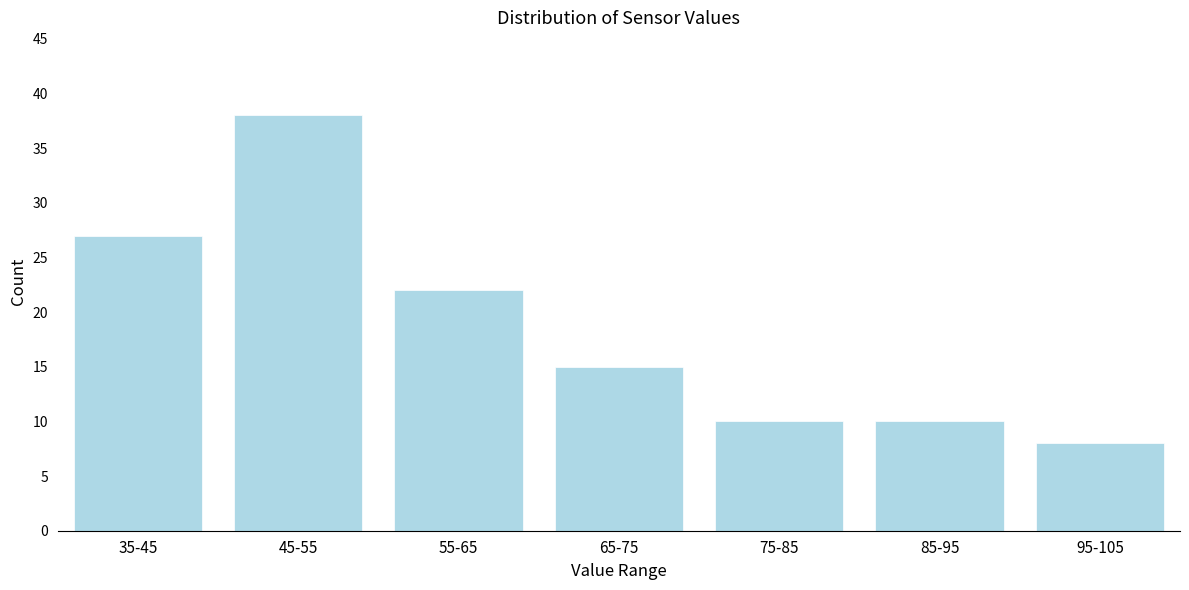

Reading left to right, list all the values displayed in this chart.

35-45=27	45-55=38	55-65=22	65-75=15	75-85=10	85-95=10	95-105=8